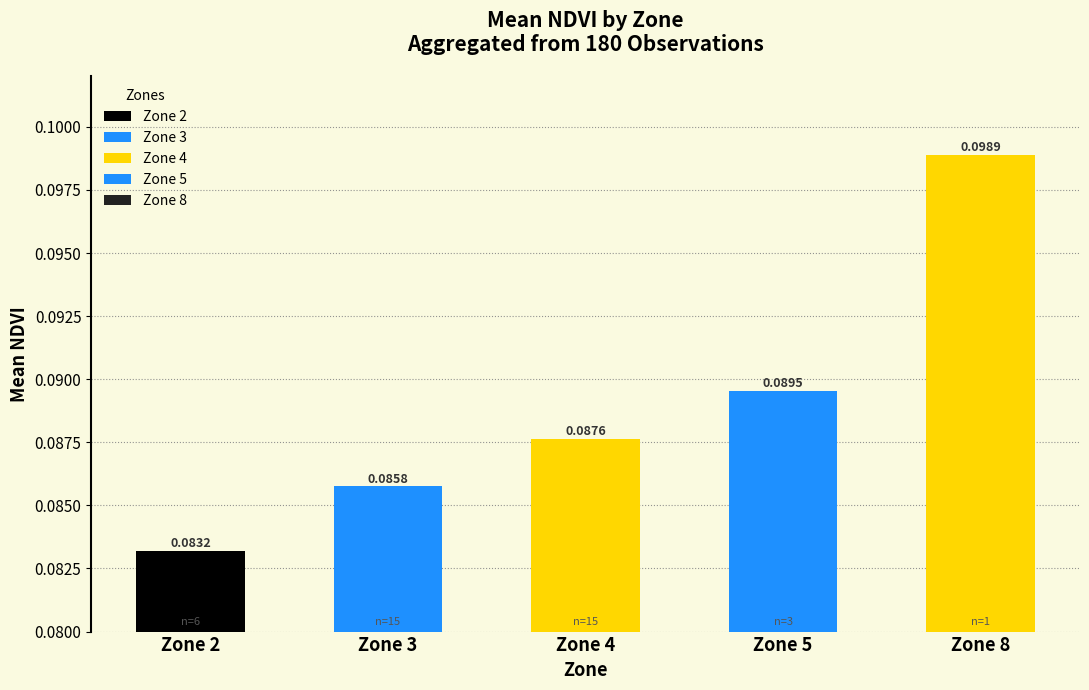

What is the sum of all values?

0.4